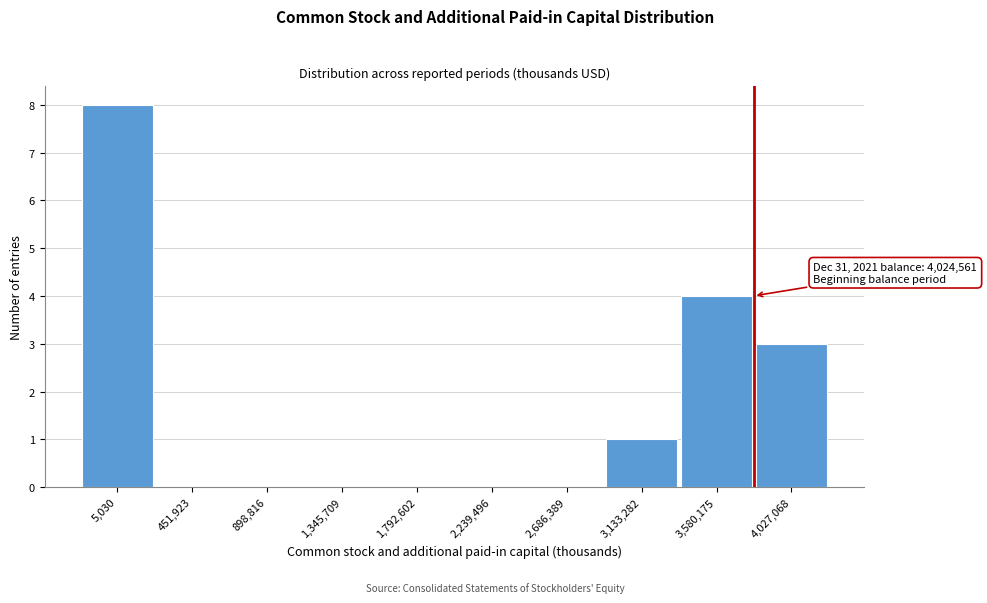

Reading right to left, transcribe all the data shown in this chart.

4,027,068=3	3,580,175=4	3,133,282=1	2,686,389=0	2,239,496=0	1,792,602=0	1,345,709=0	898,816=0	451,923=0	5,030=8